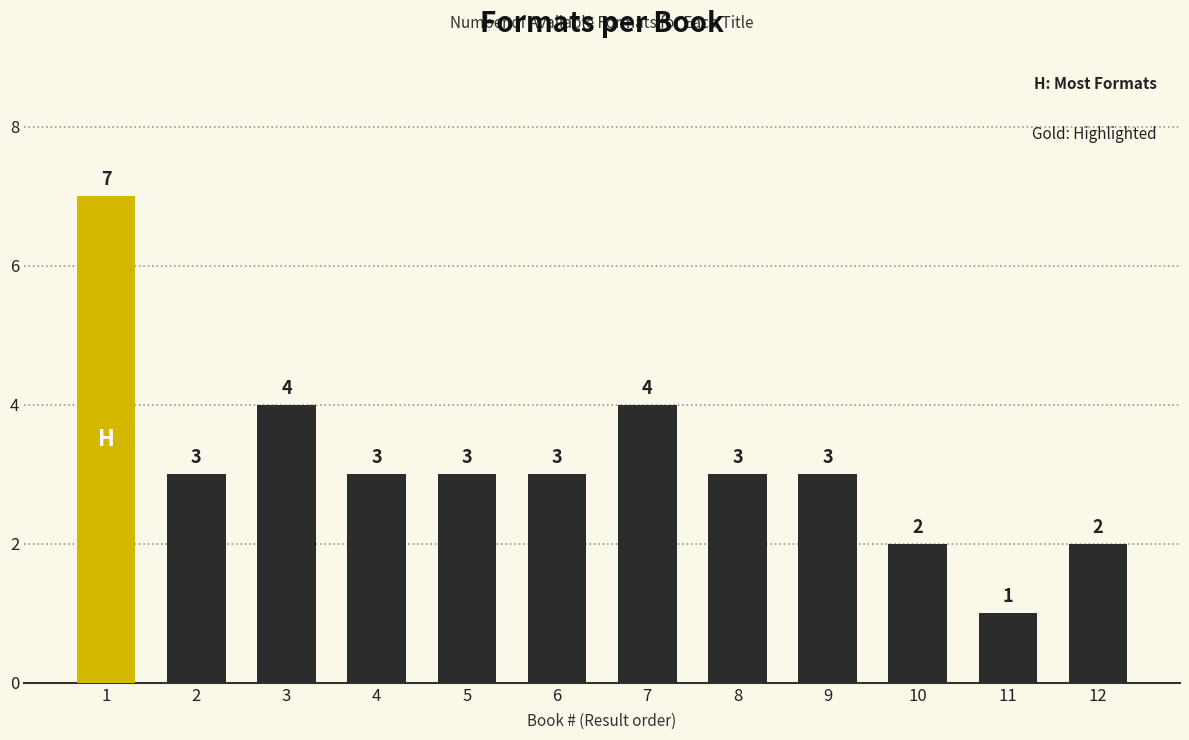

Reading left to right, transcribe all the data shown in this chart.

1=7	2=3	3=4	4=3	5=3	6=3	7=4	8=3	9=3	10=2	11=1	12=2